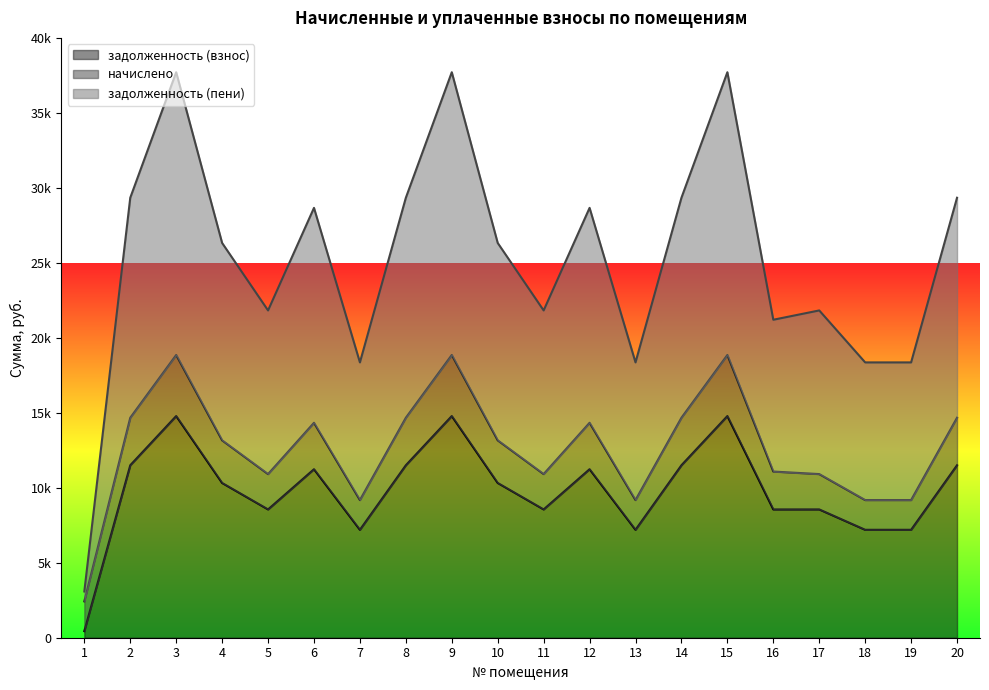

Is the value of задолженность (пени) at 16 greater than the value of задолженность (взнос) at 4?

Yes